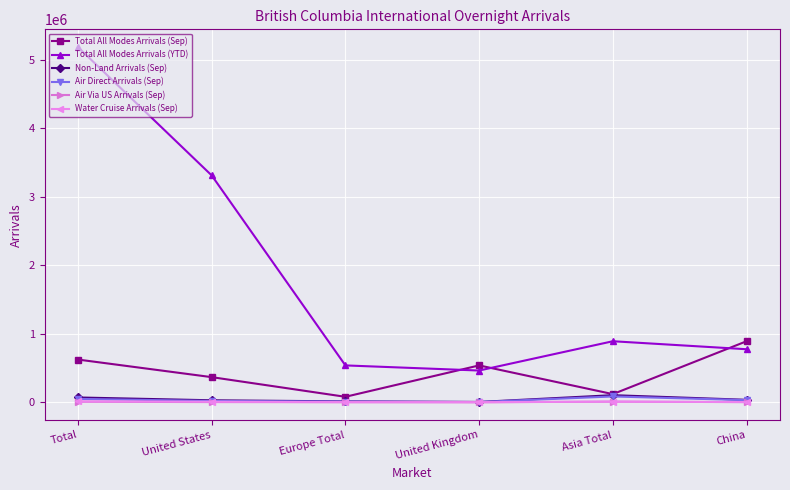

What is the difference between the maximum and minimum values in the Air Direct Arrivals (Sep) series?

81234